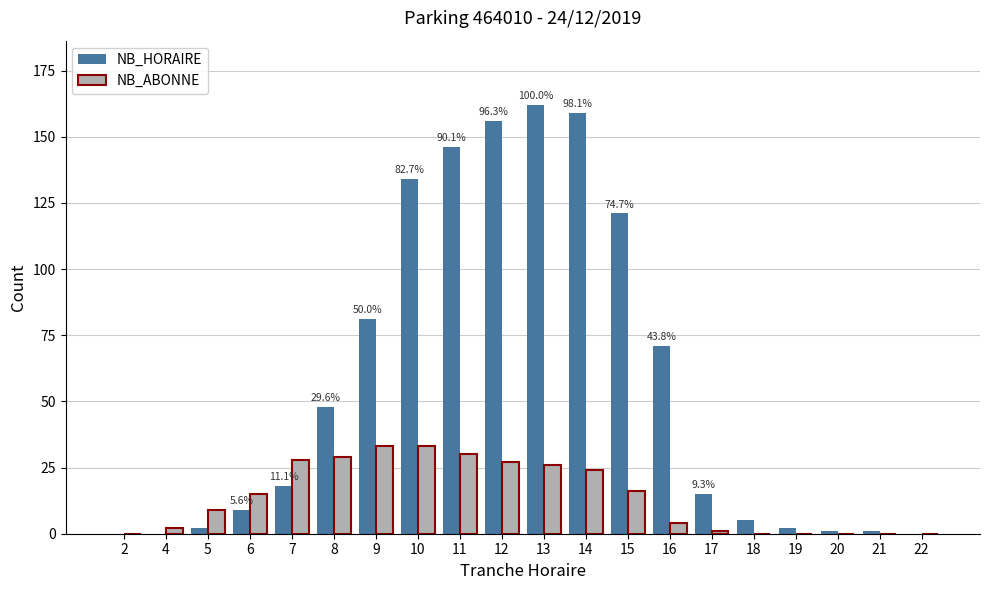

Reading left to right, extract all data points from this chart.

NB_HORAIRE: 0	0	2	9	18	48	81	134	146	156	162	159	121	71	15	5	2	1	1	0
NB_ABONNE: 0	2	9	15	28	29	33	33	30	27	26	24	16	4	1	0	0	0	0	0